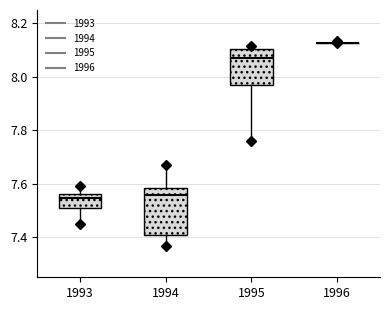

Reading left to right, read every box against the y-axis: the position of its median line, the range the box covers, and the ends of its whiskers. The values are not printed on the chart, so give them approximately, as read against the axis.

1993: median 7.54, box 7.50 to 7.56, whiskers 7.44 to 7.60
1994: median 7.56, box 7.40 to 7.58, whiskers 7.36 to 7.66
1995: median 8.08, box 7.96 to 8.10, whiskers 7.76 to 8.12
1996: box collapsed to a line at 8.12, whiskers 8.12 to 8.14